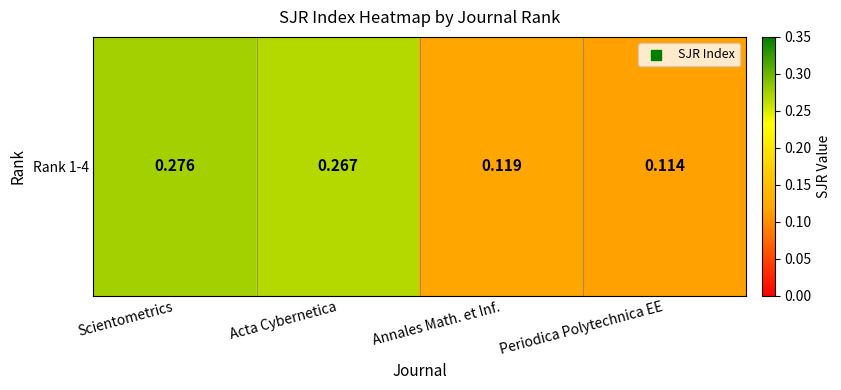

Reading left to right, list all the values displayed in this chart.

0.3	0.3	0.1	0.1